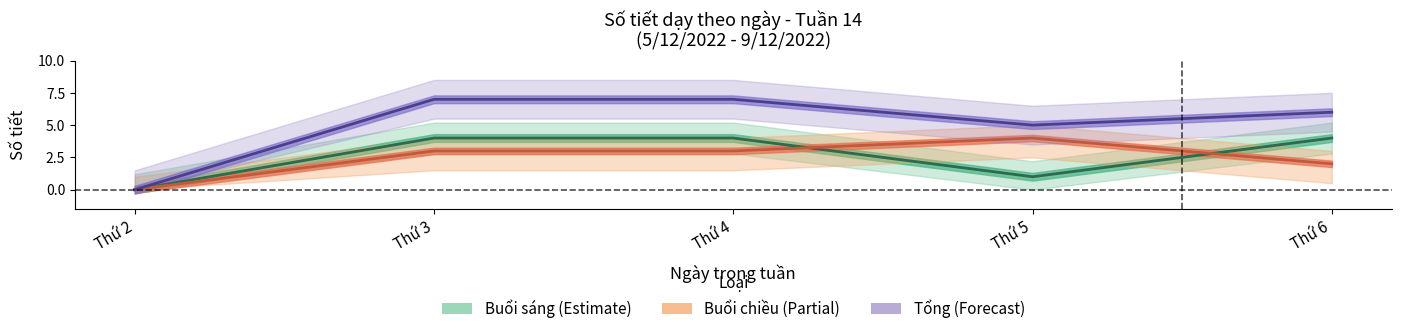

Reading right to left, what are all the values shown in this chart?

Buổi sáng (Estimate): 4	1	4	4	0
Buổi chiều (Partial): 2	4	3	3	0
Tổng số tiết (Forecast): 6	5	7	7	0